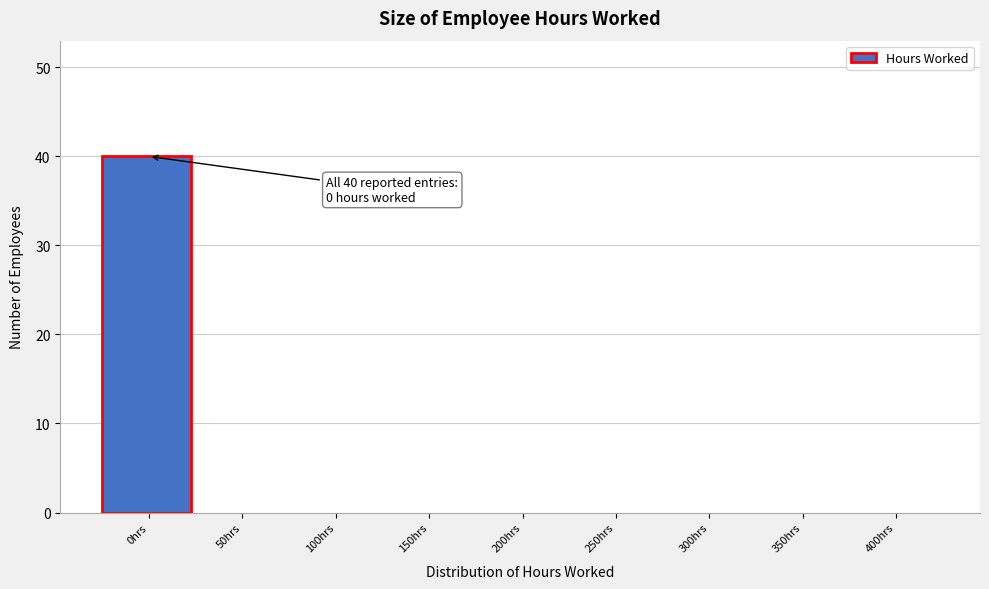

Reading left to right, what are all the values shown in this chart?

0hrs=40	50hrs=0	100hrs=0	150hrs=0	200hrs=0	250hrs=0	300hrs=0	350hrs=0	400hrs=0